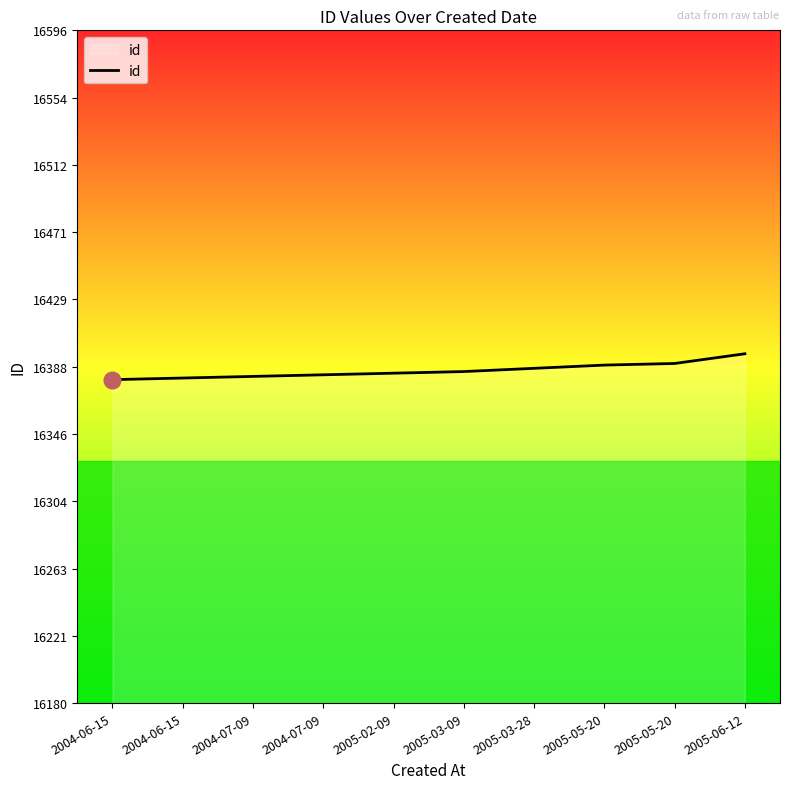

Which category has the lowest value across all series?

2004-06-15